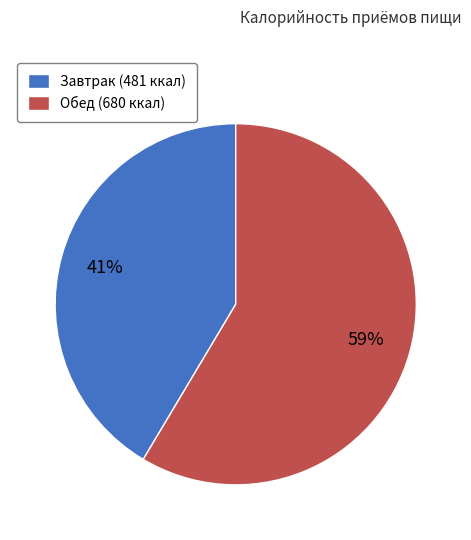

Do Обед (680 ккал) and Завтрак (481 ккал) together represent more than half of the pie?

Yes